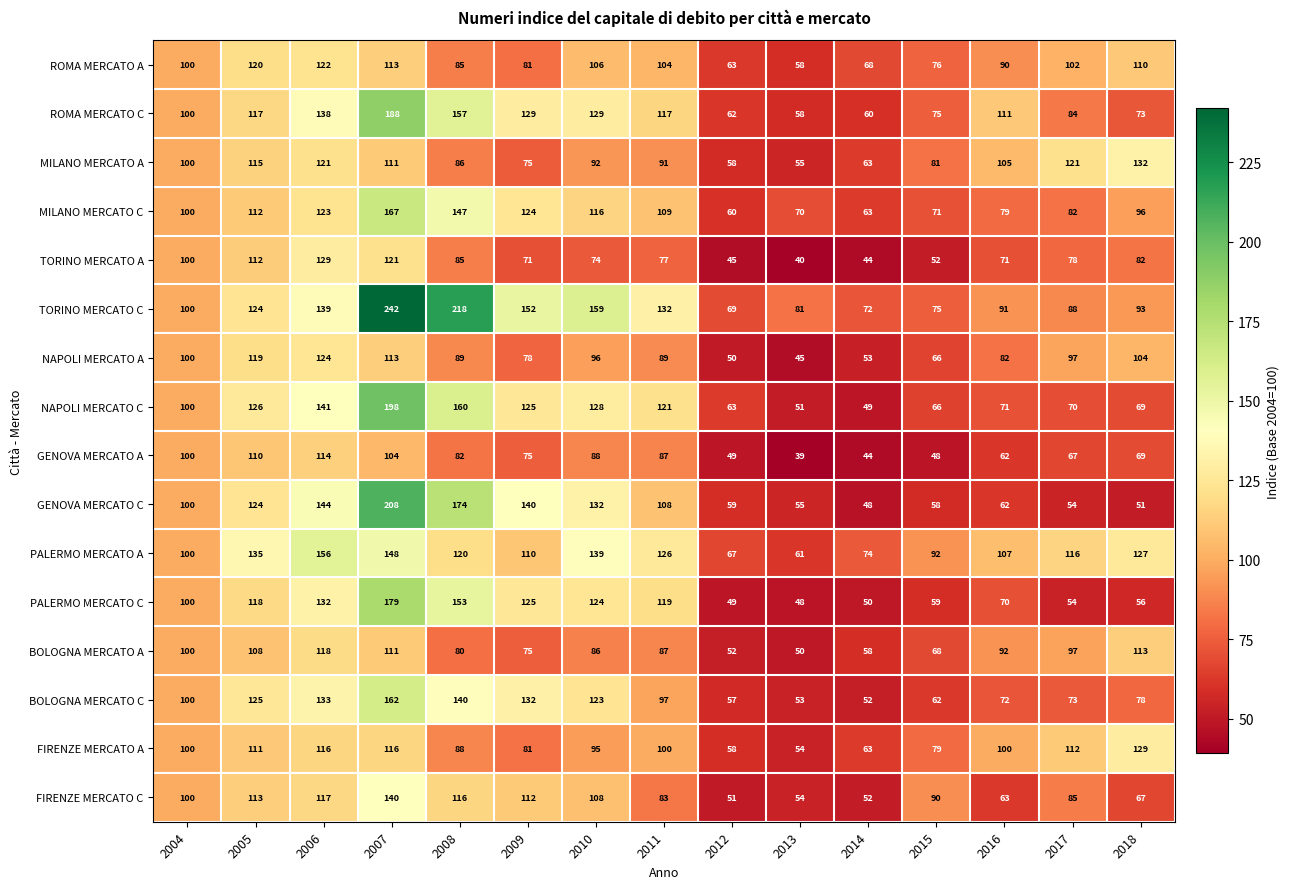

What is the total value across all series at 2006?

2067